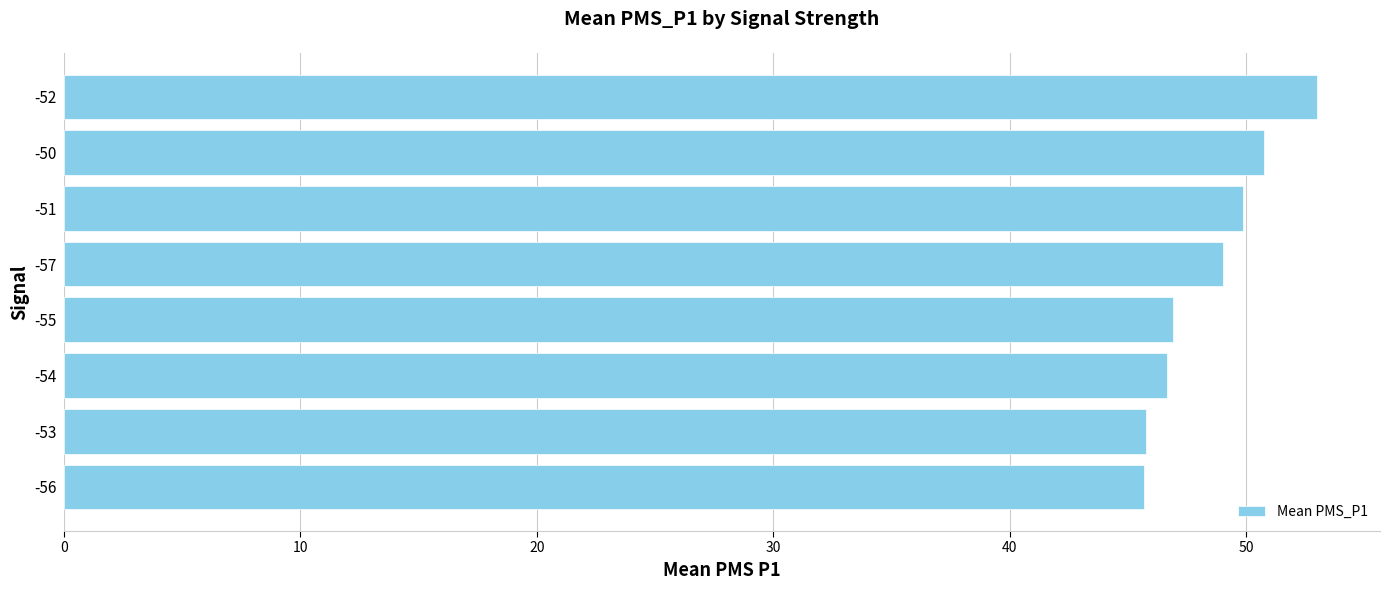

The value at -50 is 29.0. True or false?

False